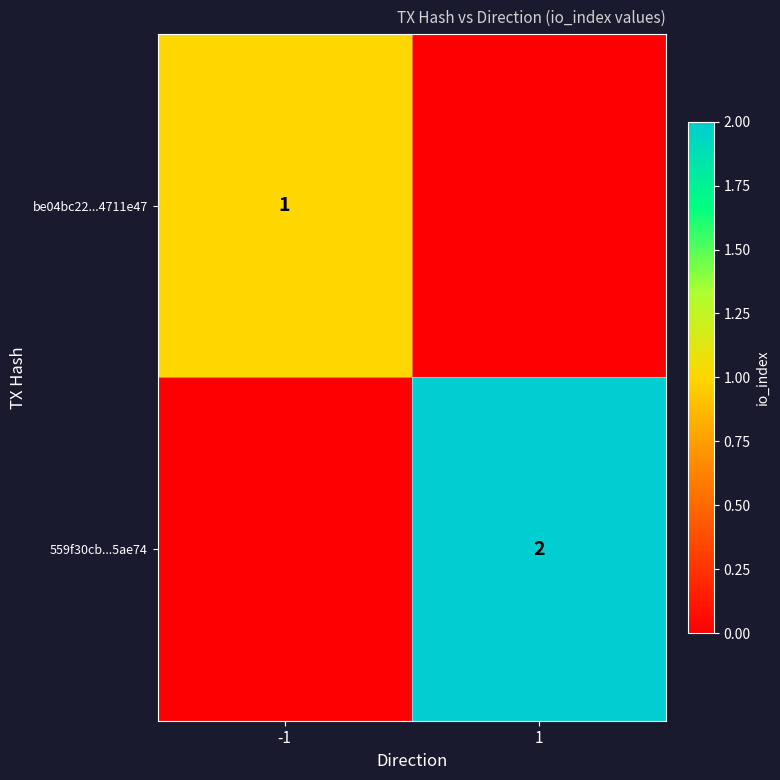

The 559f30cb...5ae74 series shows 3 at 1. True or false?

False